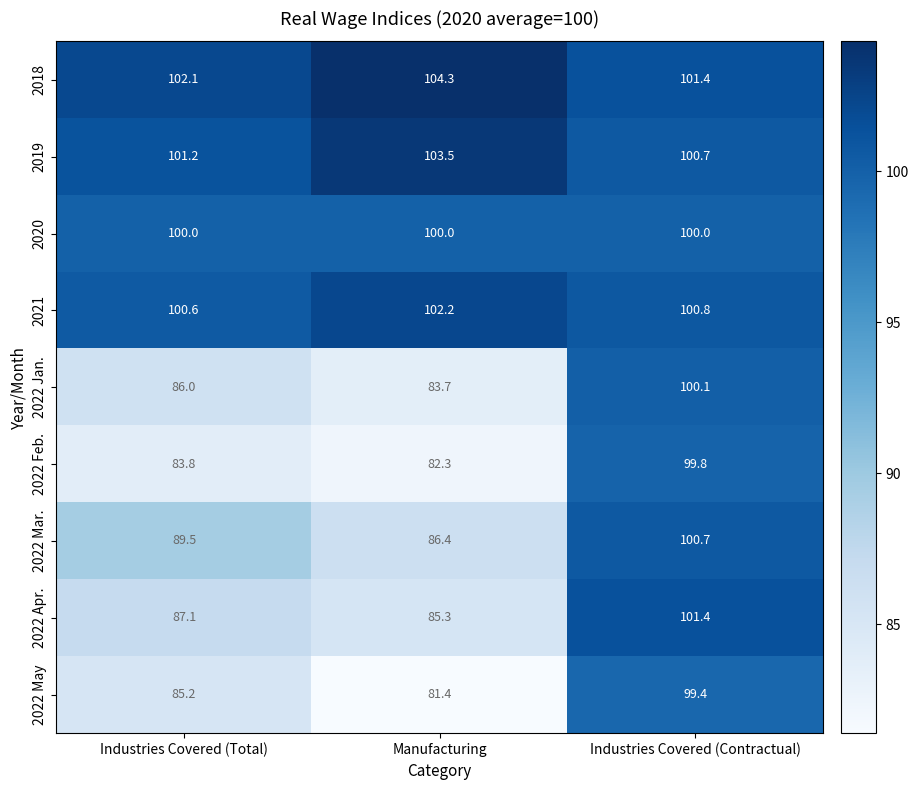

What is the average value of the 2019 series?

101.8